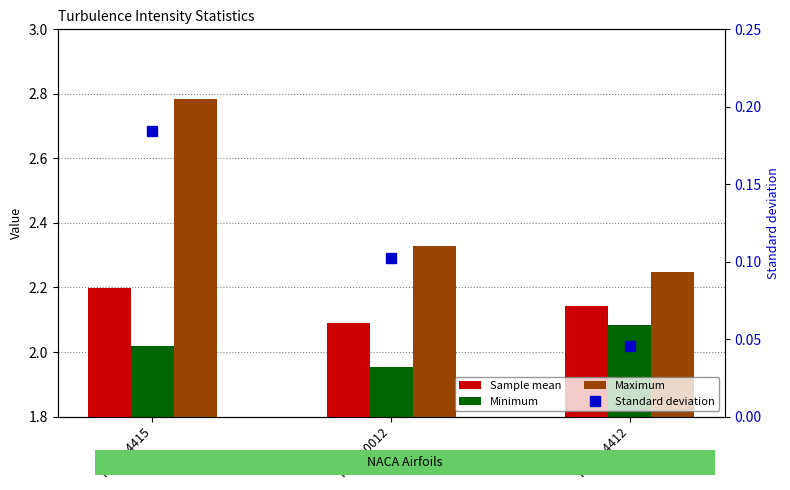

The Sample mean series shows 2.1 at NACA 0012. True or false?

True